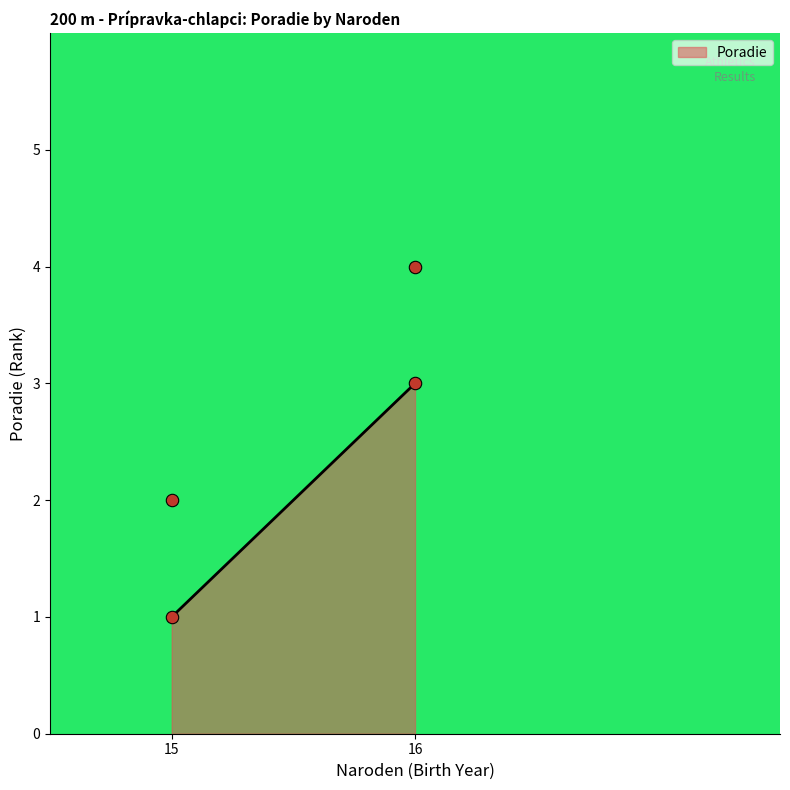

What is the highest value of the Poradie series?

3.0